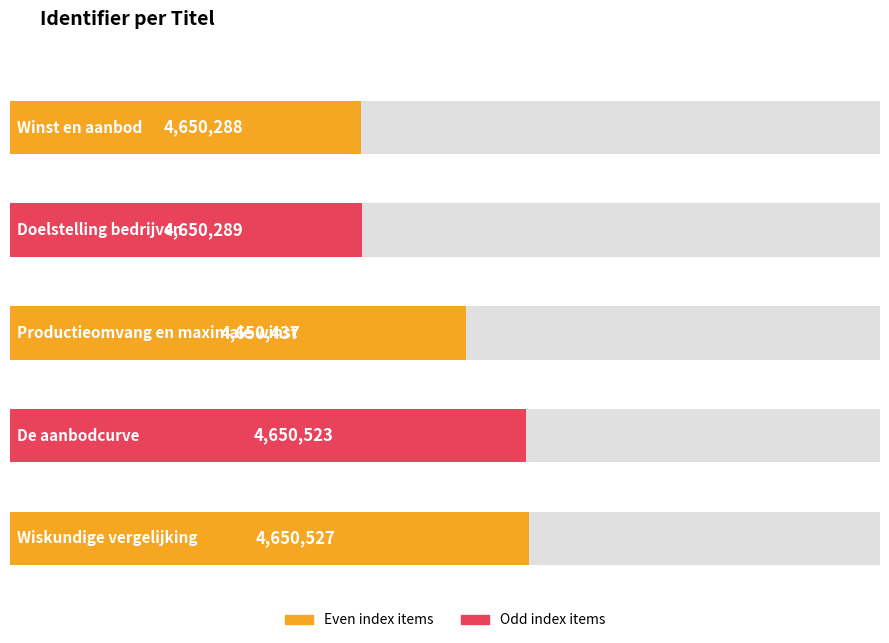

Are the bars grouped side by side (vs. stacked)?

No